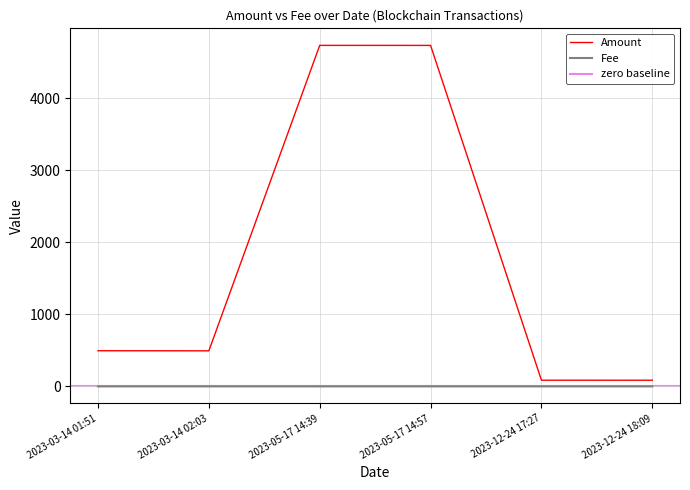

What is the maximum value shown in the chart?

4730.2